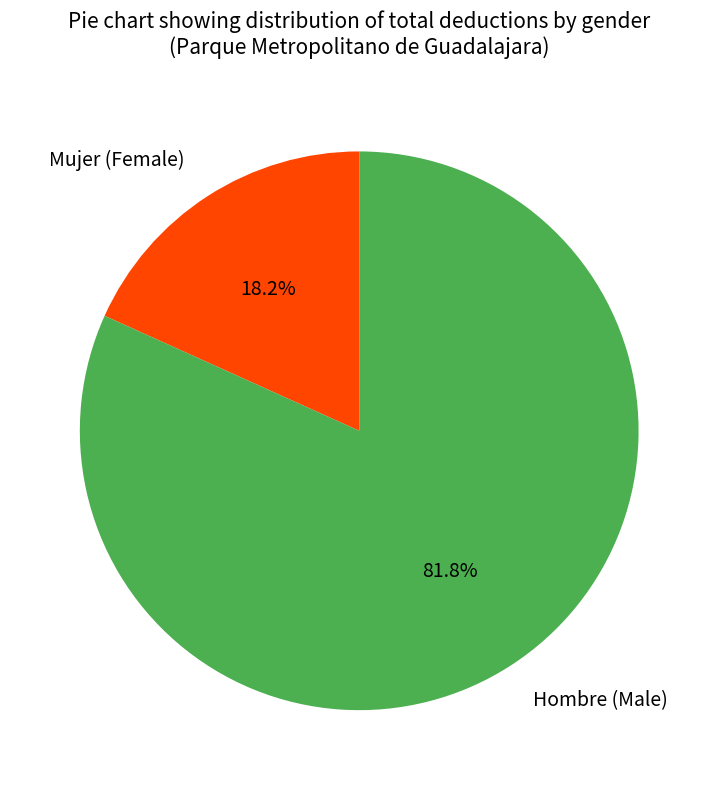

Do Hombre (Male) and Mujer (Female) together represent more than half of the pie?

Yes